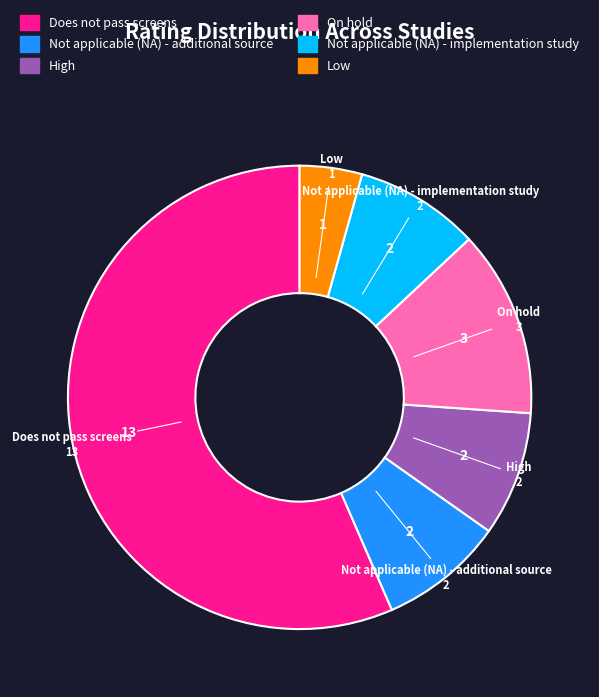

Between Does not pass screens and Not applicable (NA) - implementation study, which is larger?

Does not pass screens